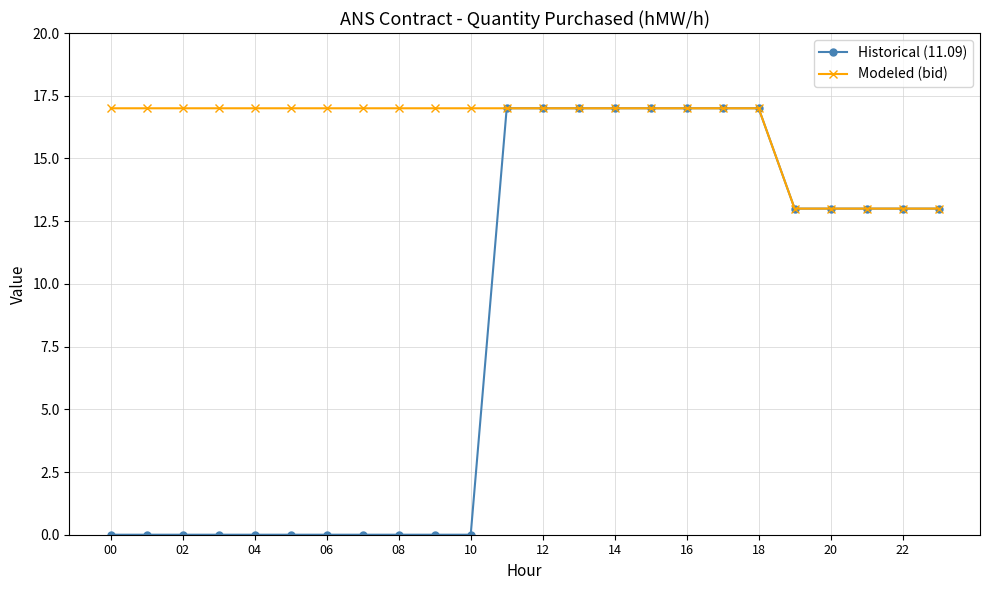

What is the value of the Modeled (bid) point at the 22nd from the left?

13